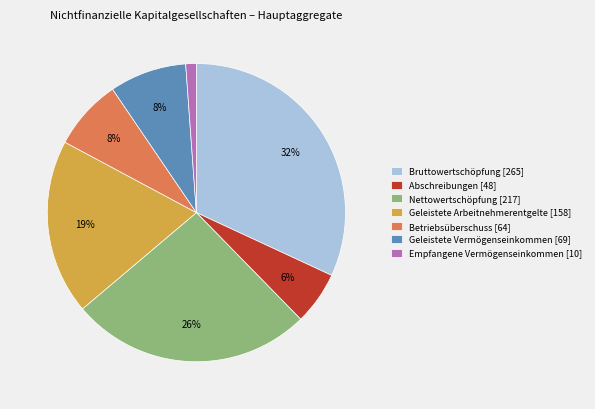

Does Betriebsüberschuss represent more than half of the total?

No